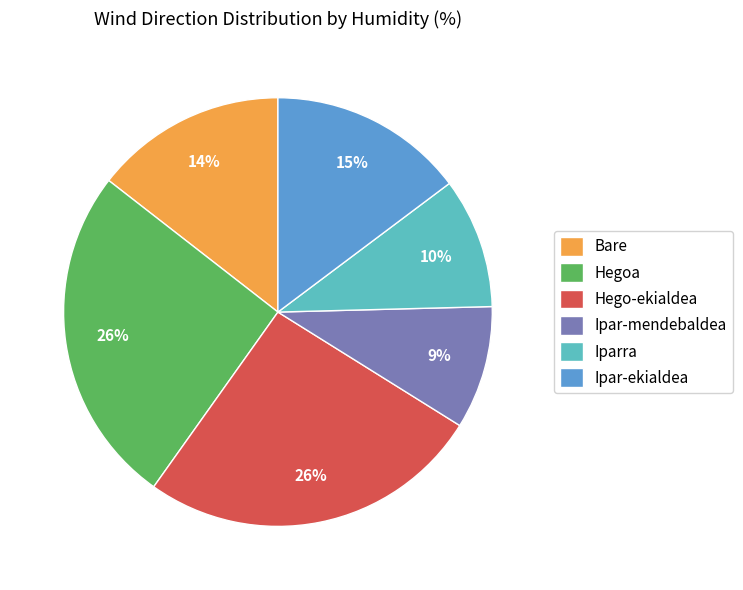

Is the sum of Iparra and Hegoa greater than half?

No